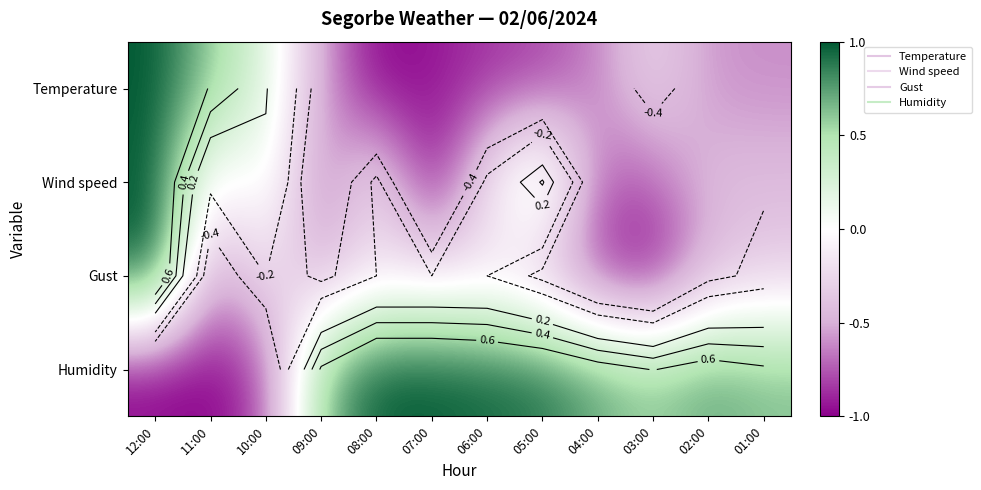

Which series has the largest total across all categories?

Humidity